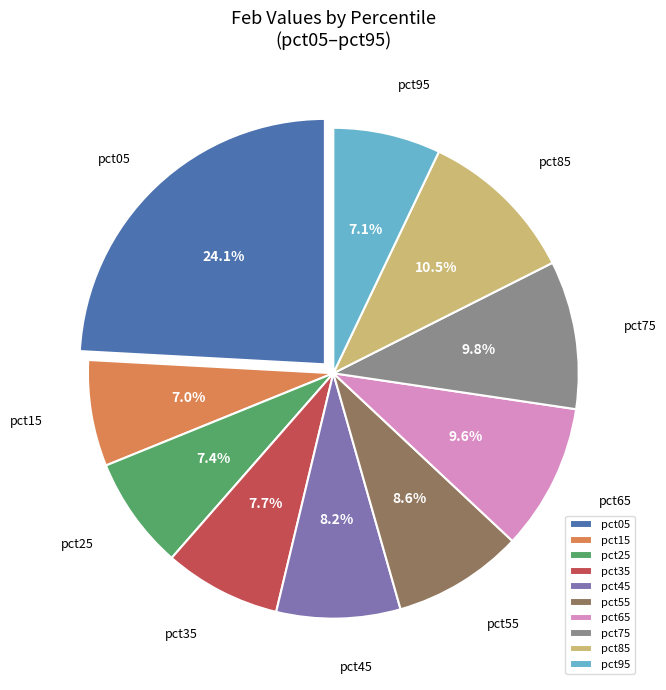

Which slice is the largest?

pct05